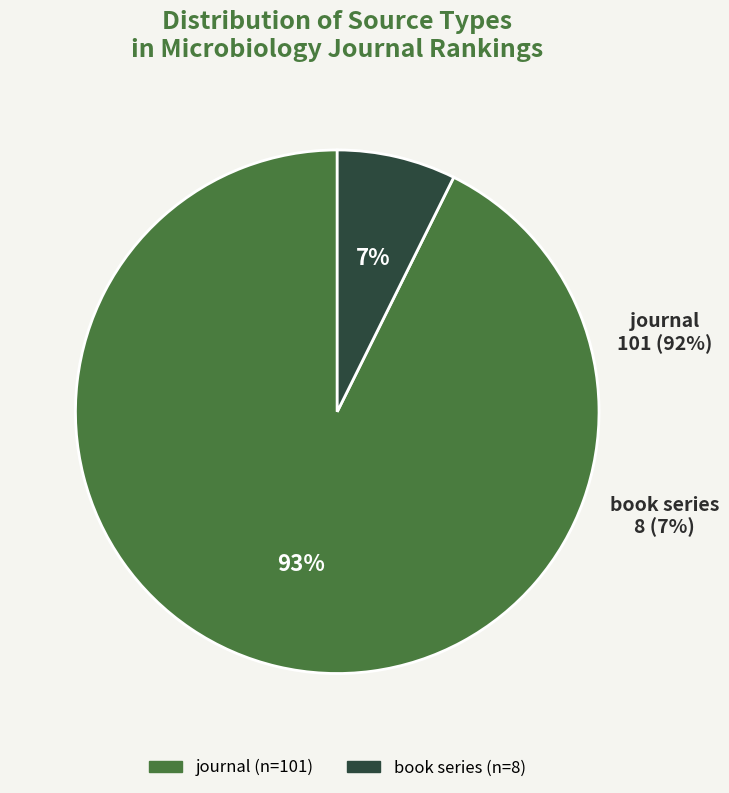

Which slice is the smallest?

book series